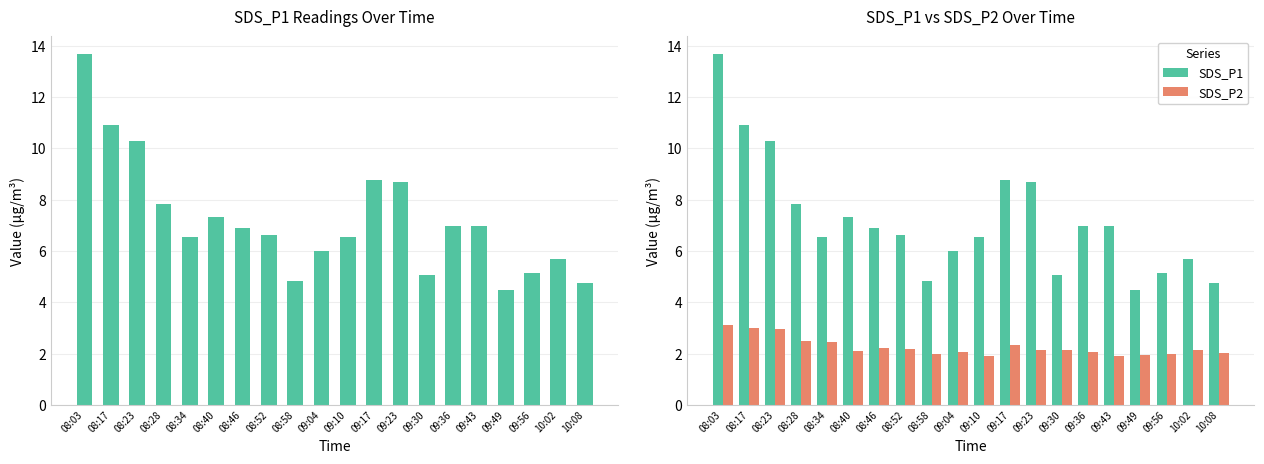

What is the total value across all series at 08:52?

8.8